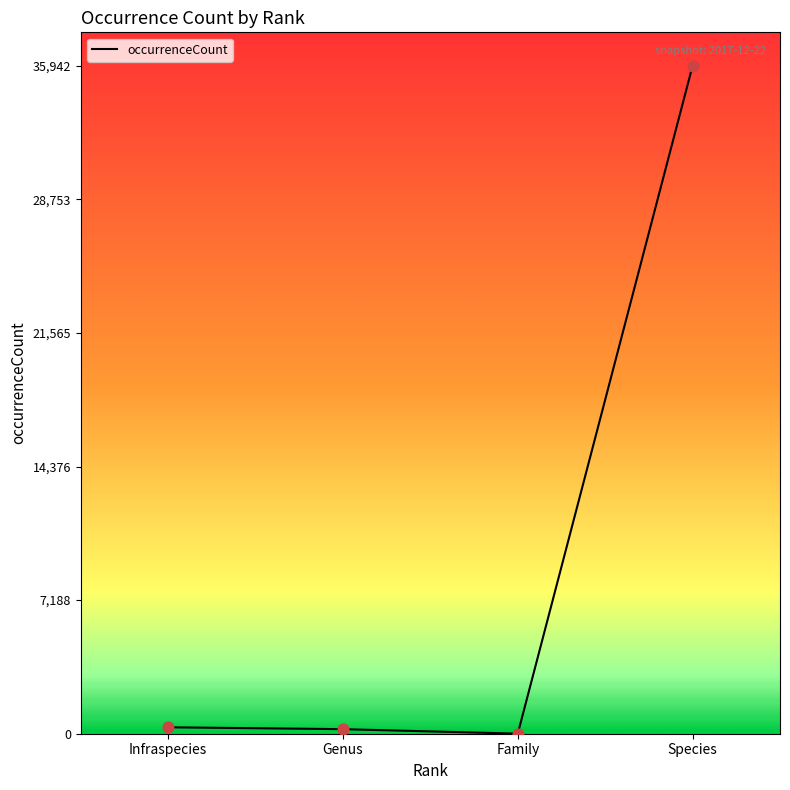

Between Species and Family, which is larger?

Species